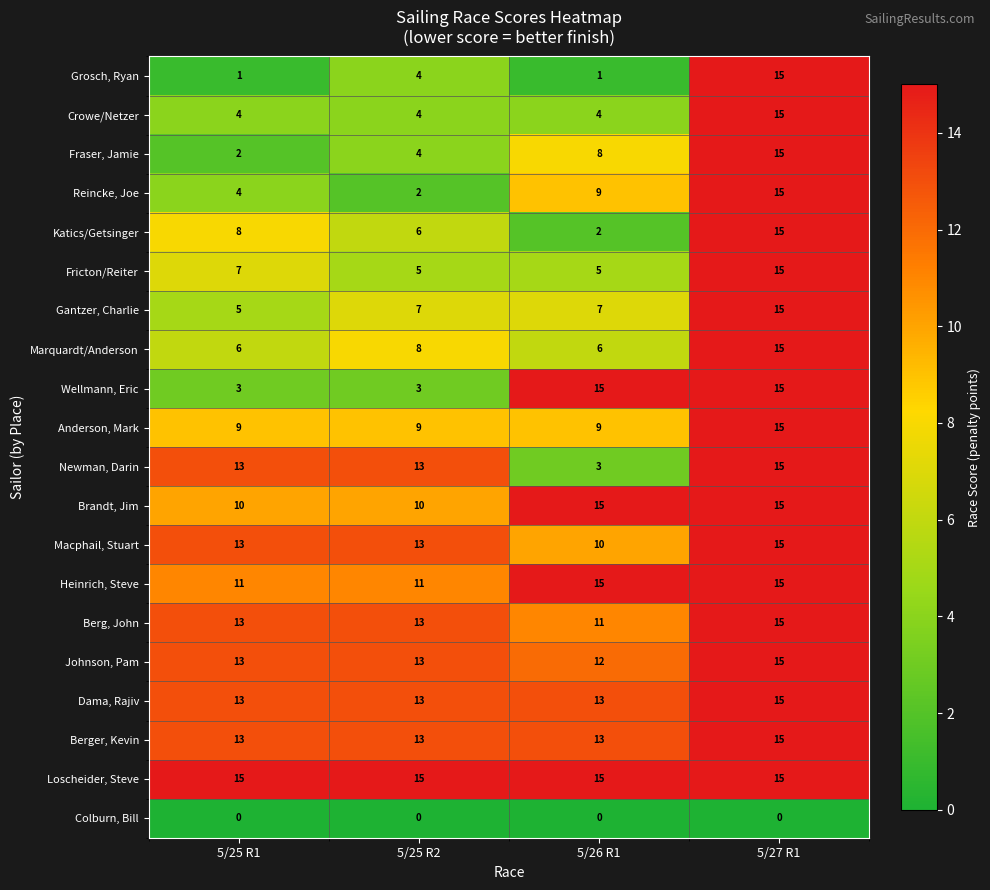

Is it true that Fraser, Jamie equals 4 at 5/25 R2?

True